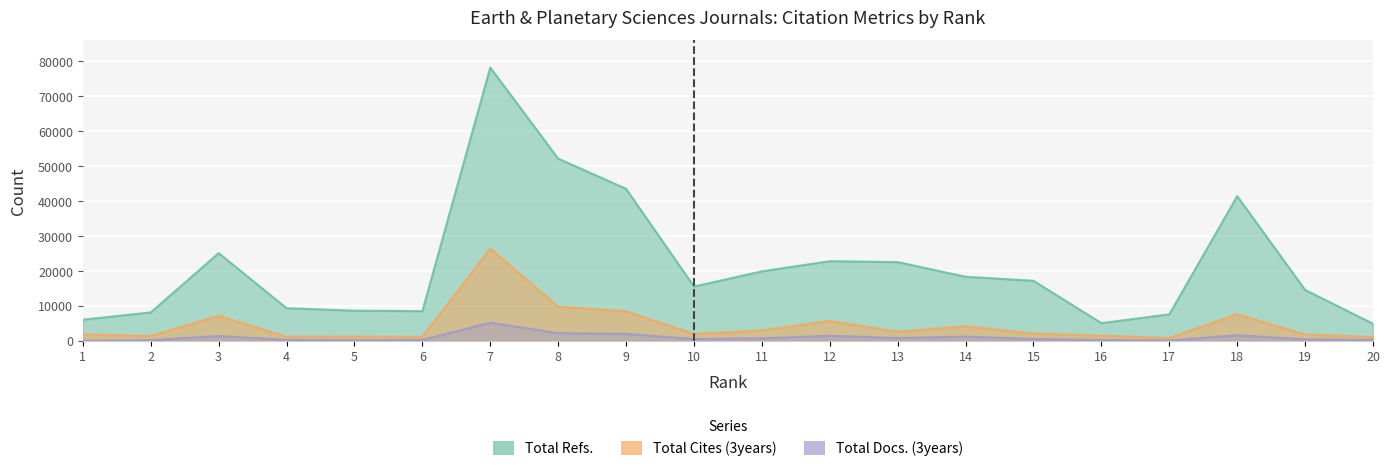

Reading left to right, what are all the values shown in this chart?

Total Refs.: 6100	8173	25118	9378	8673	8532	78148	52126	43485	15569	19910	22817	22547	18366	17200	5109	7631	41395	14593	4936
Total Cites (3years): 1852	1445	7191	1241	1250	1152	26394	9812	8465	2049	3038	5735	2648	4239	2085	1535	866	7651	1868	1120
Total Docs. (3years): 67	257	1428	336	241	327	5231	2255	2060	551	780	1501	855	1256	572	320	158	1655	481	334